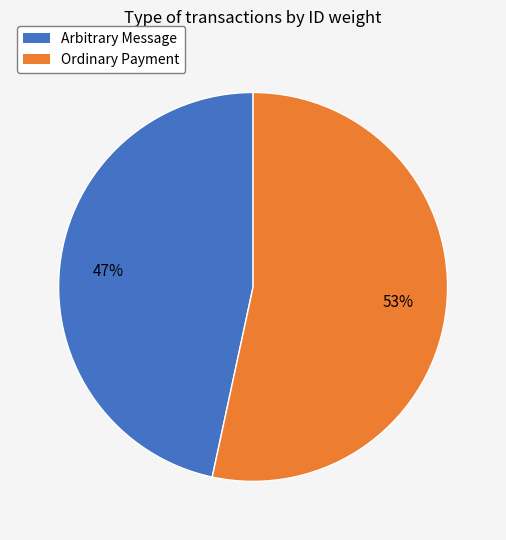

Does any single category account for the majority?

Yes